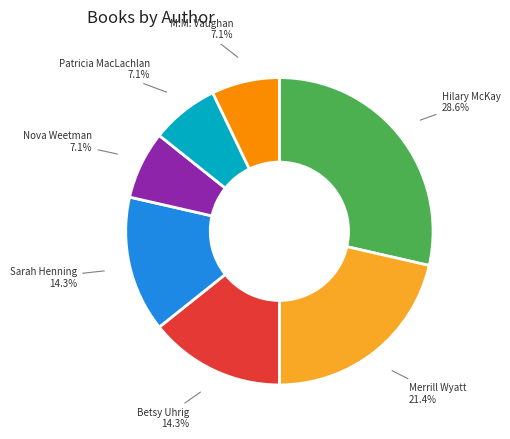

Is there any slice that represents more than half of the pie?

No